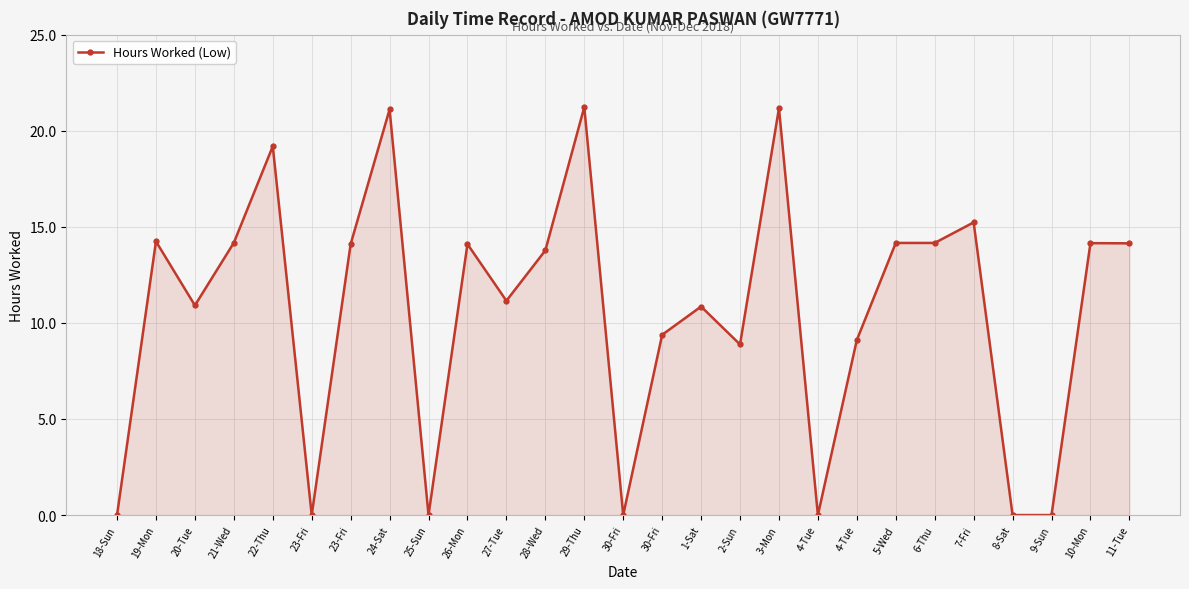

Does the chart have visible grid lines?

Yes